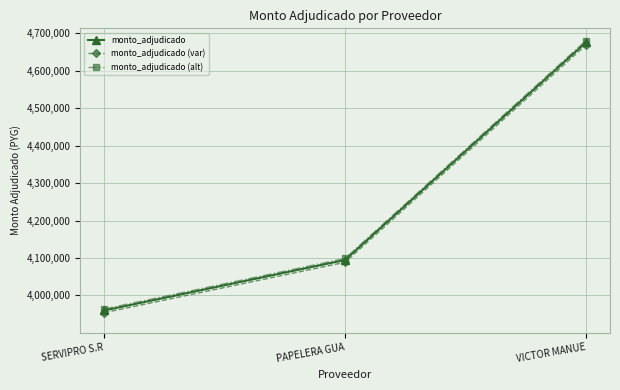

At which category is the sum across all series the highest?

VICTOR MANUE